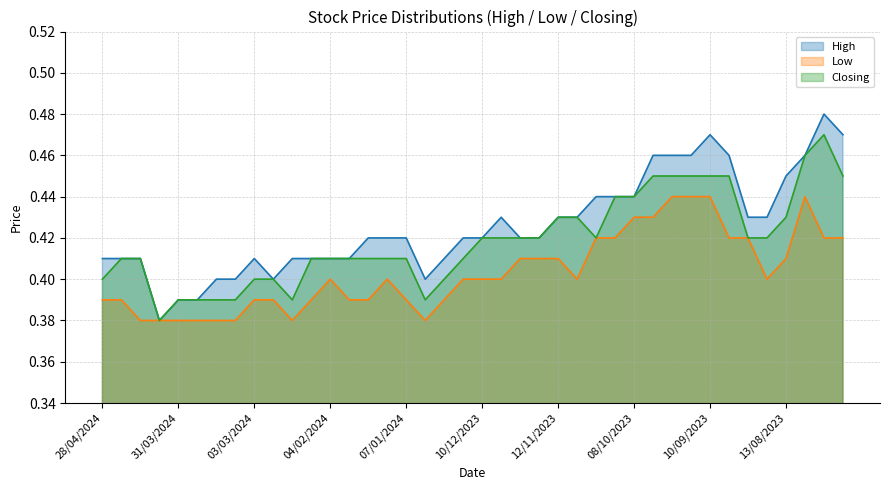

Which series has the largest total across all categories?

High